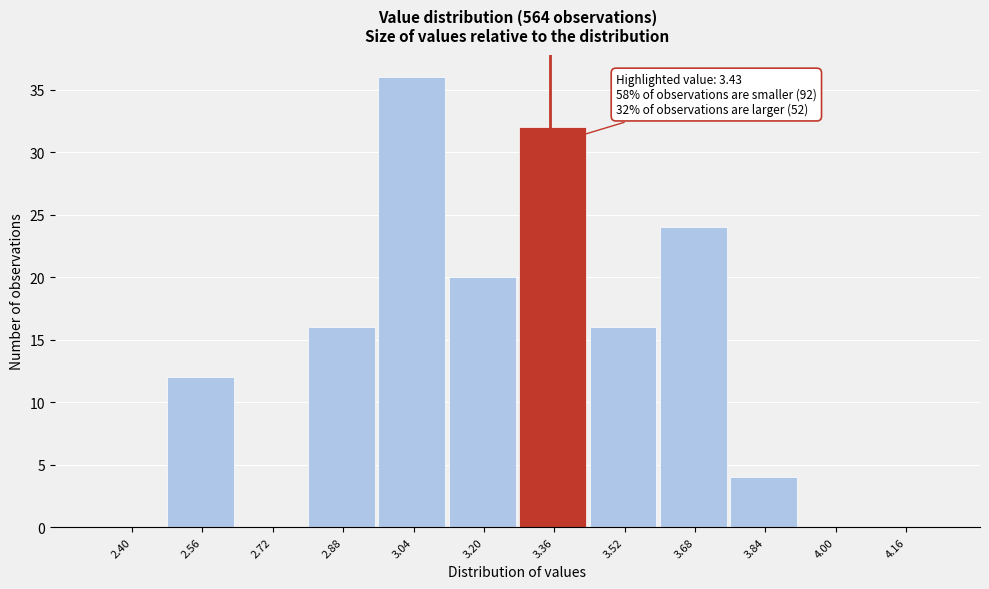

Reading left to right, extract all data points from this chart.

2.40=0	2.56=12	2.72=0	2.88=16	3.04=36	3.20=20	3.36=32	3.52=16	3.68=24	3.84=4	4.00=0	4.16=0